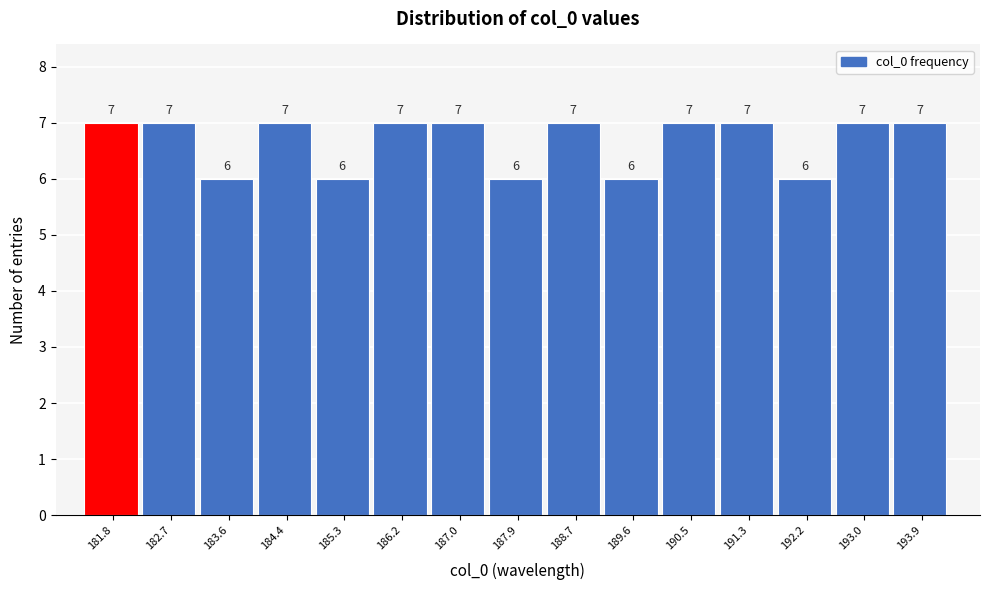

Reading left to right, list all the values displayed in this chart.

7	7	6	7	6	7	7	6	7	6	7	7	6	7	7